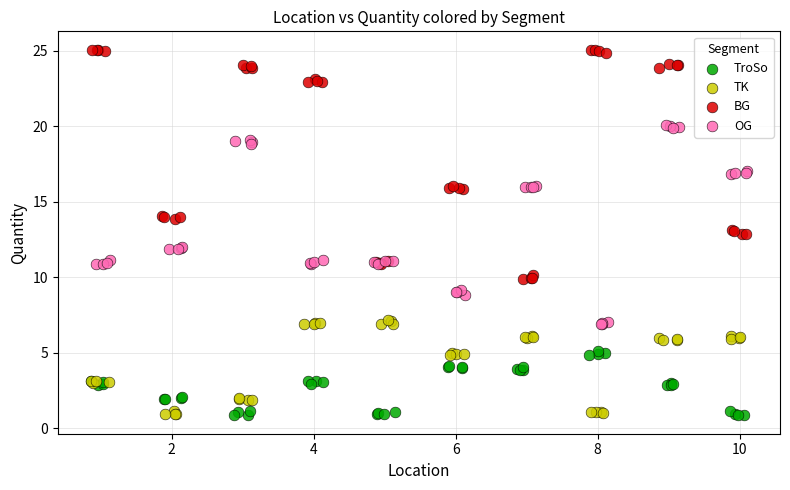

Which series reaches the maximum Y coordinate?

BG